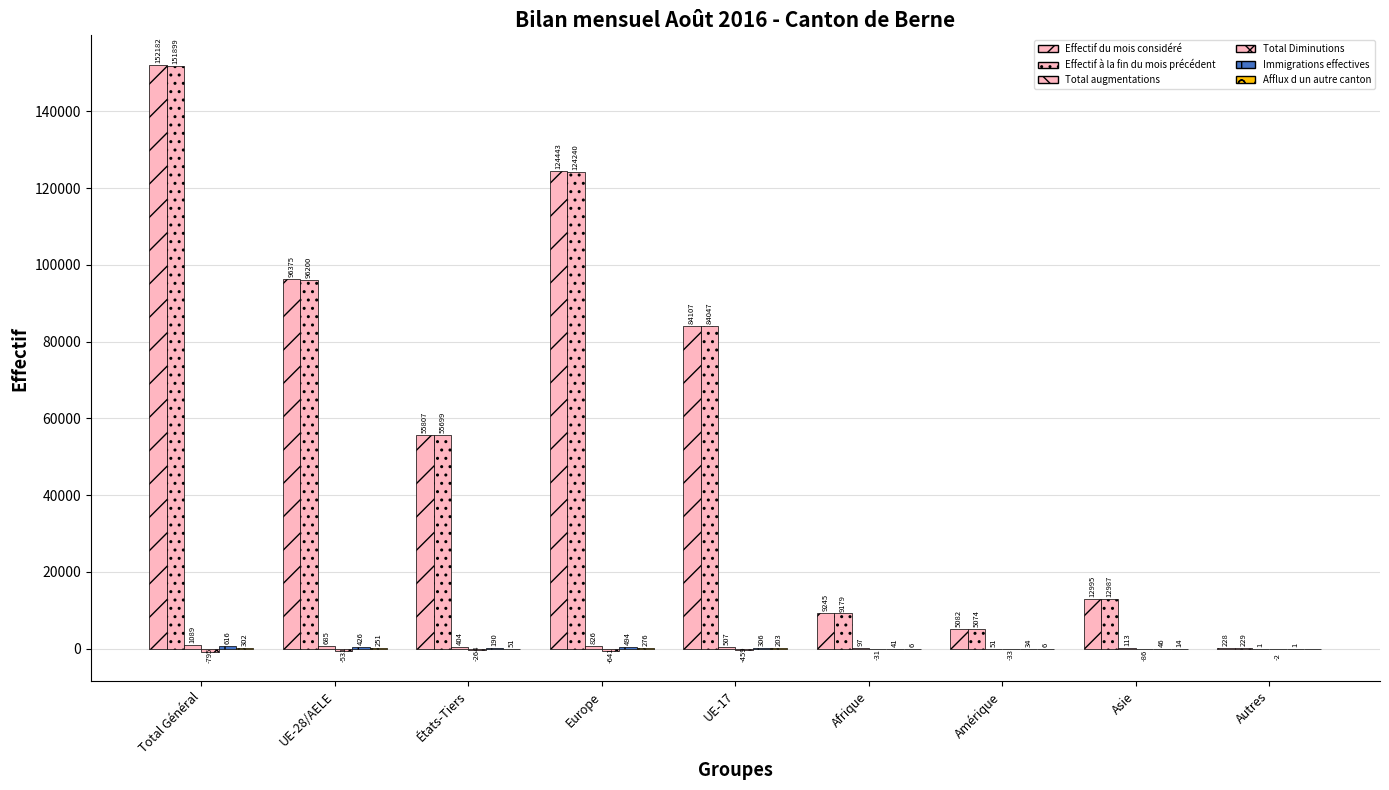

Is it true that Total Diminutions equals -43 at Amérique?

False